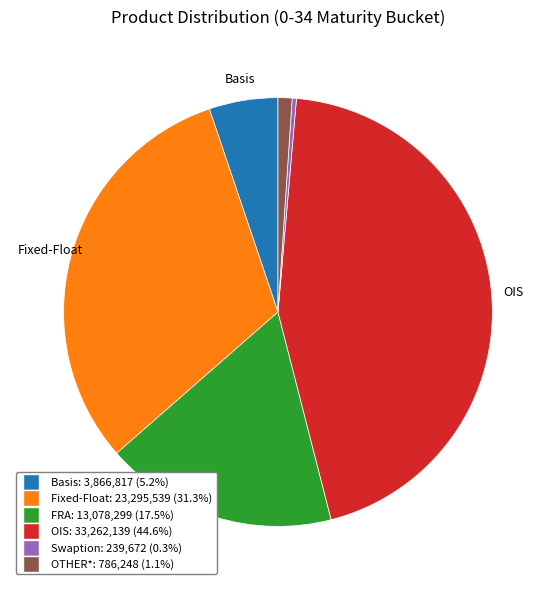

Rank the categories by value from lowest to highest.

Swaption, OTHER*, Basis, FRA, Fixed-Float, OIS